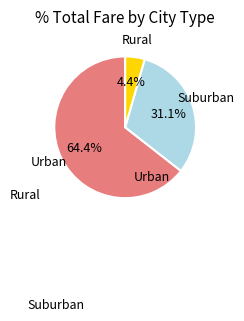

Is there any slice that represents more than half of the pie?

Yes